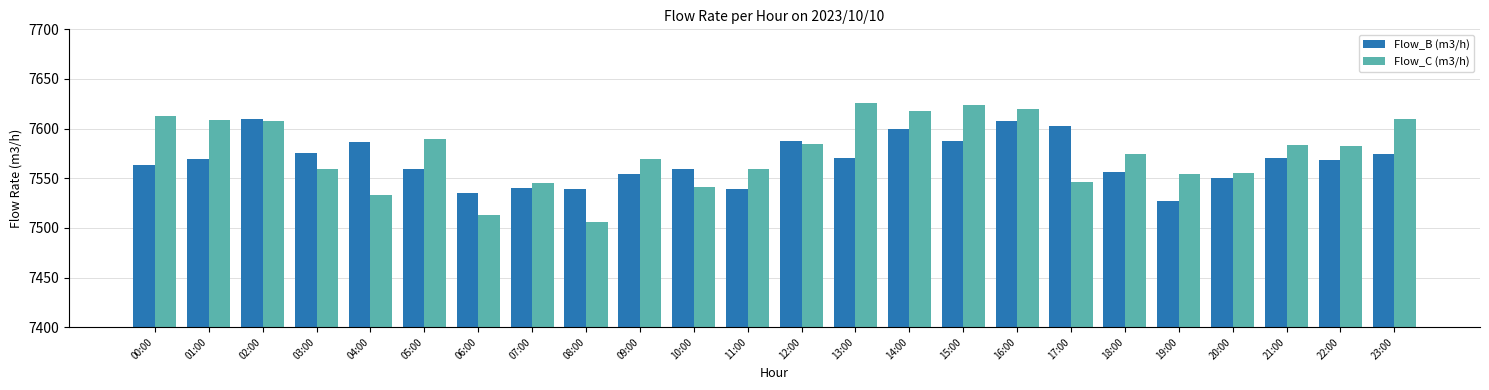

What is the difference between the highest and lowest values at 19:00?

27